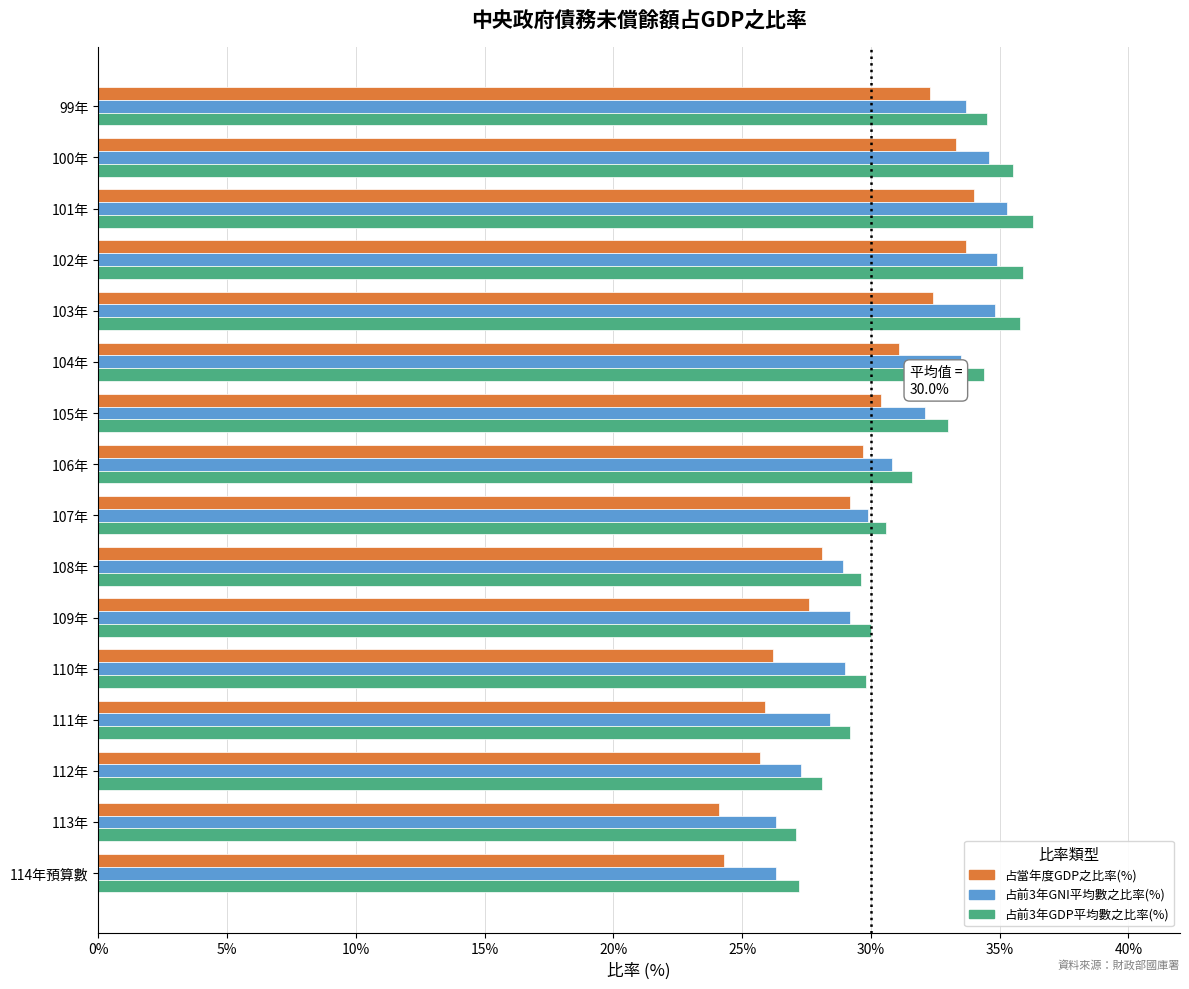

What is the difference between the 占當年度GDP之比率(%) values at 110年 and 99年?

6.1